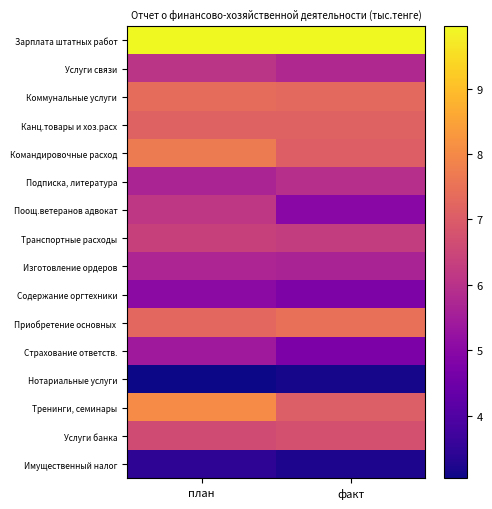

At which category is the sum across all series the highest?

план